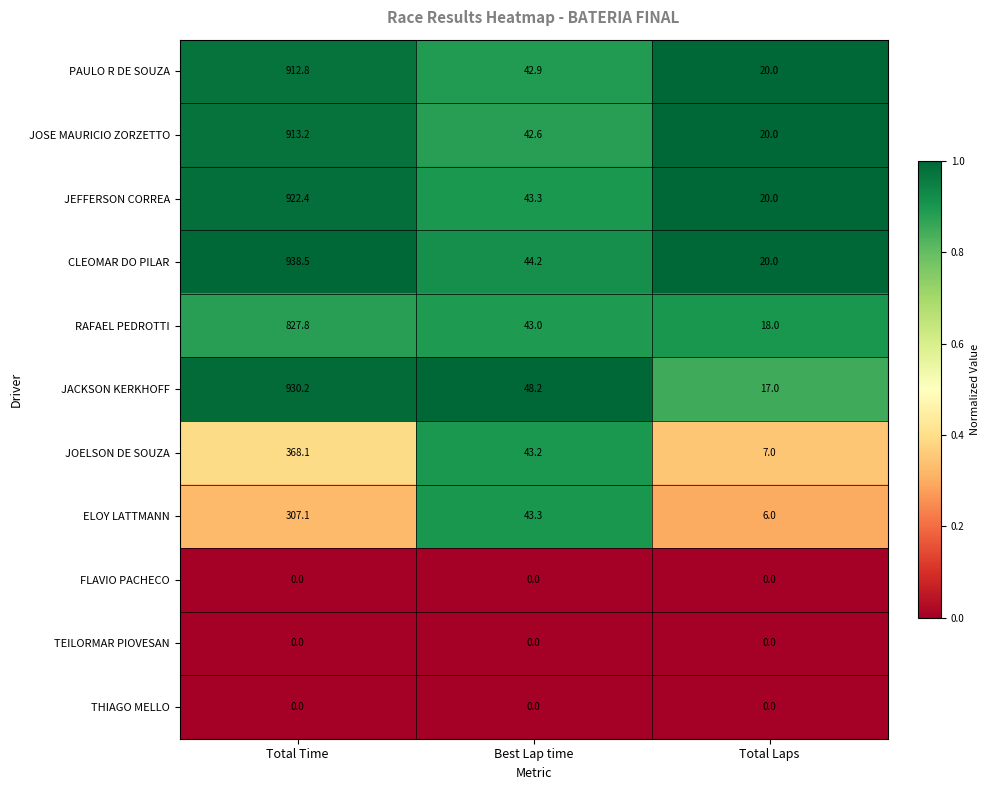

The JACKSON KERKHOFF series shows 17.0 at Total Laps. True or false?

True